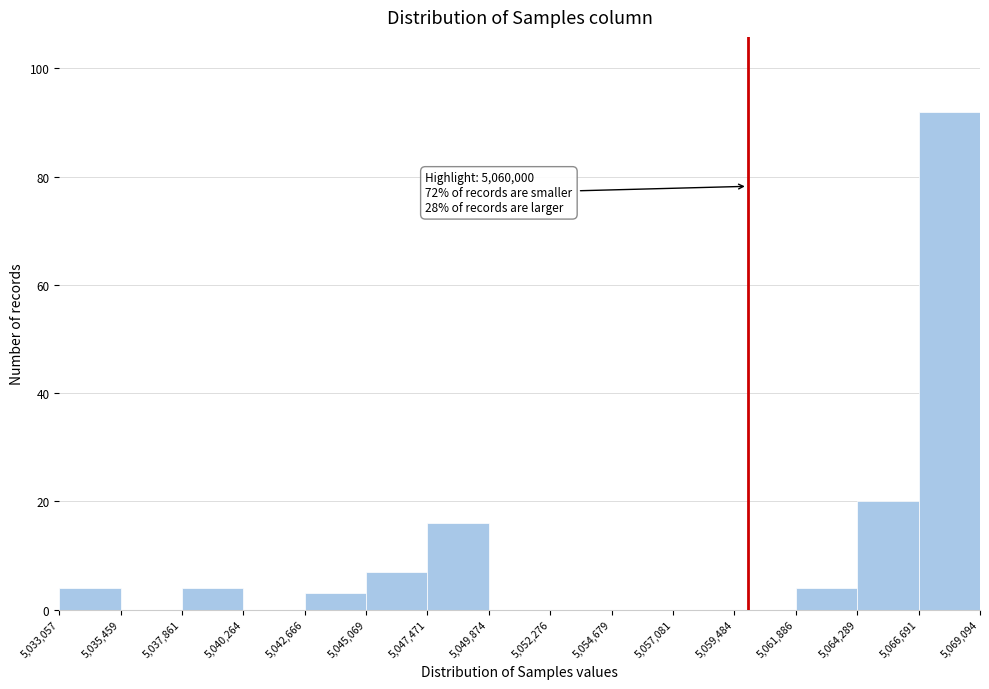

Over which range of the x-axis is the bar tallest?

5,066,691 to 5,069,094